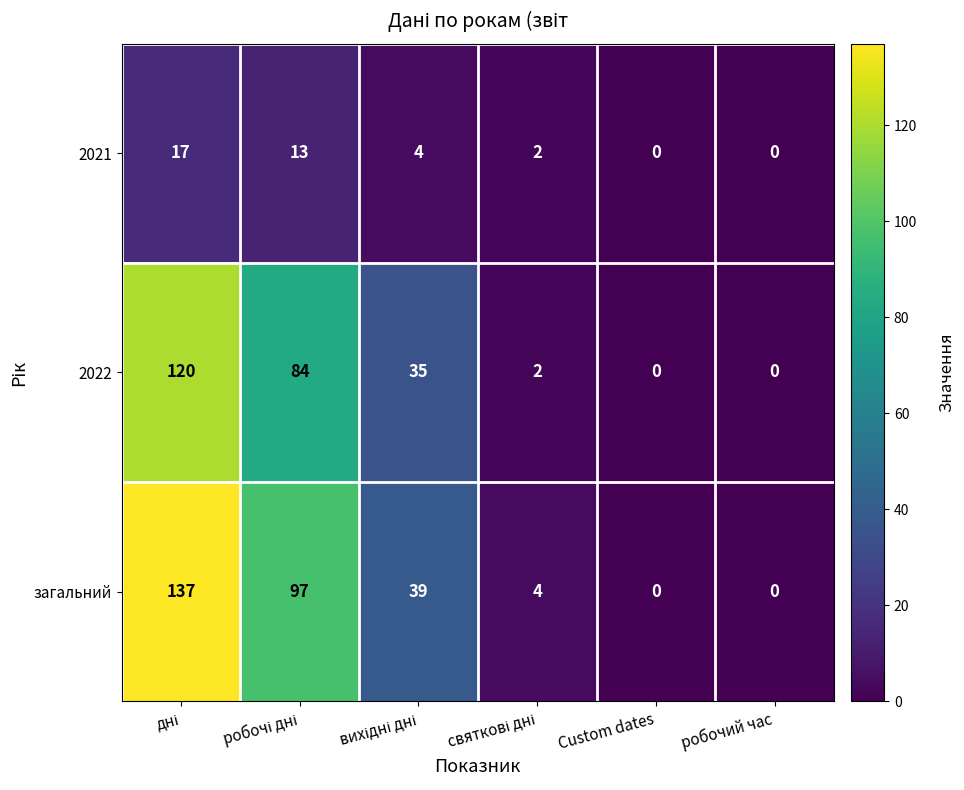

Reading left to right, extract all data points from this chart.

2021: 17	13	4	2	0	0
2022: 120	84	35	2	0	0
загальний: 137	97	39	4	0	0